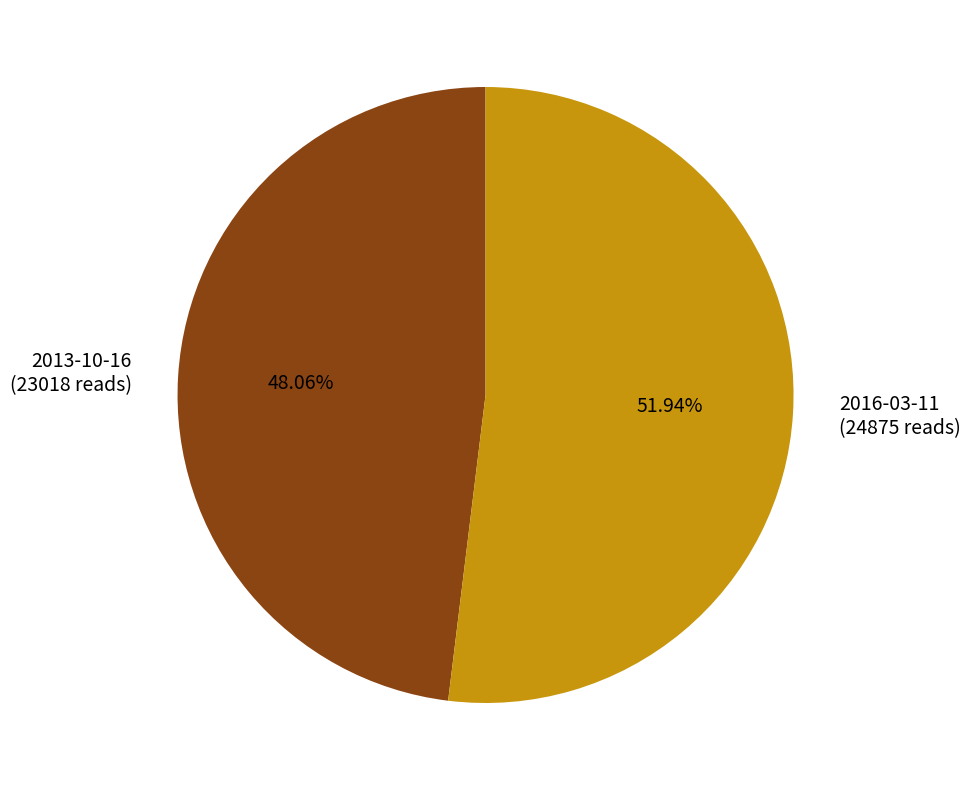

To the nearest percent, what percentage of the pie is 2016-03-11?

52%